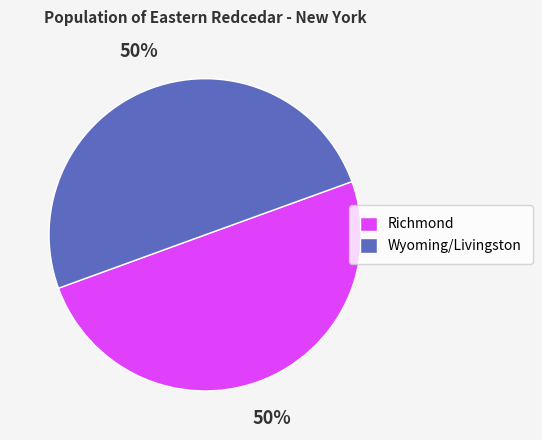

What is the ratio of the value at Richmond to the value at Wyoming/Livingston?

1.0